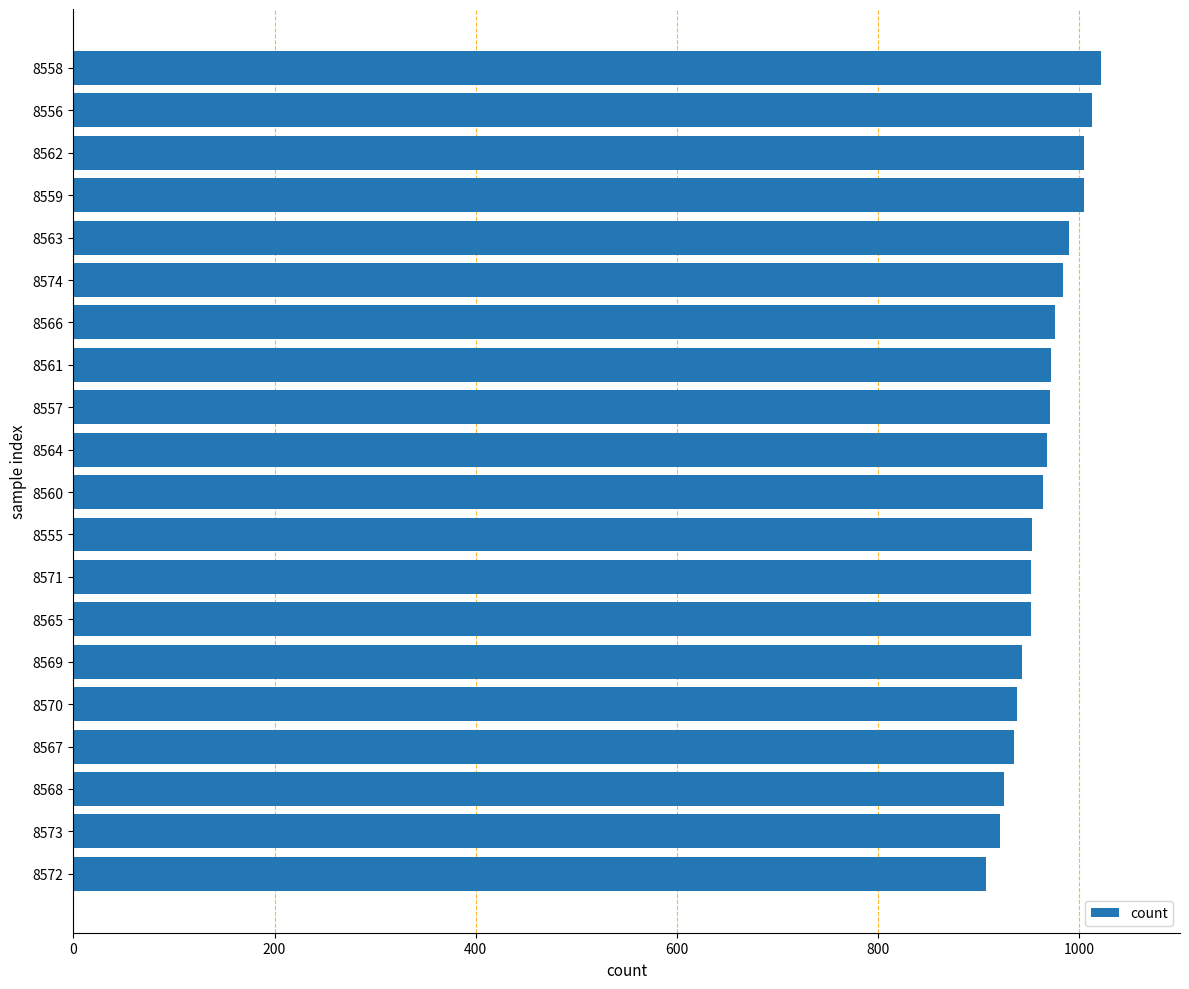

What is the smallest value displayed?

907